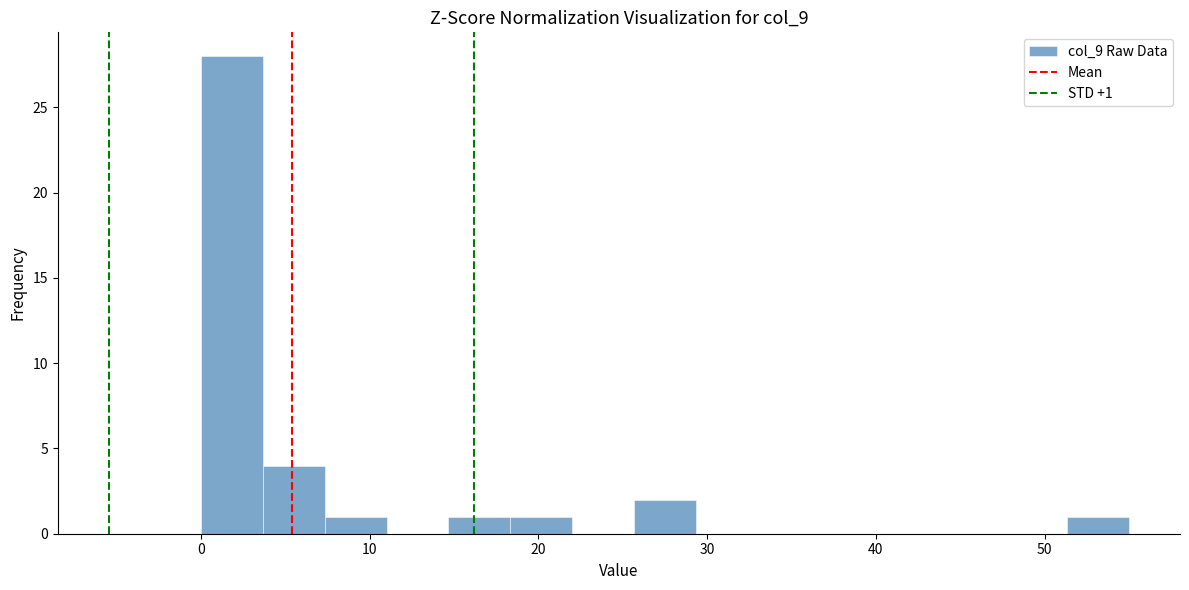

Around what value on the x-axis is the tallest bar? Give the approximate position of its centre, as read against the axis.

2